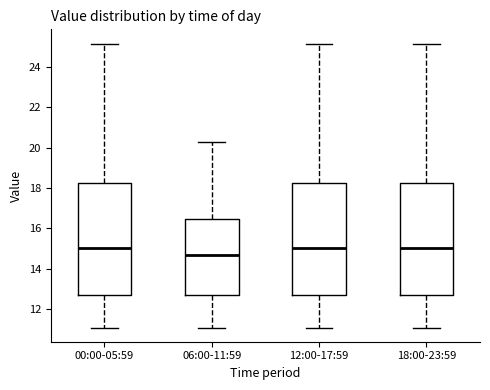

Where is the upper edge of the box for 12:00-17:59 on the y-axis? The values are not printed on the chart, so give them approximately, as read against the axis.

18.2